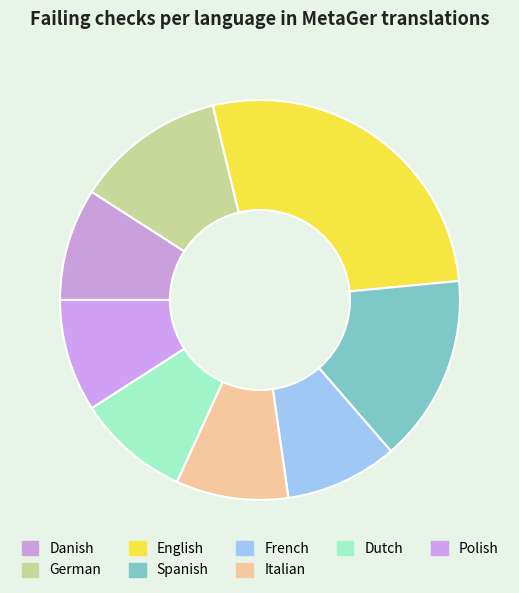

How many slices are in this pie chart?

8